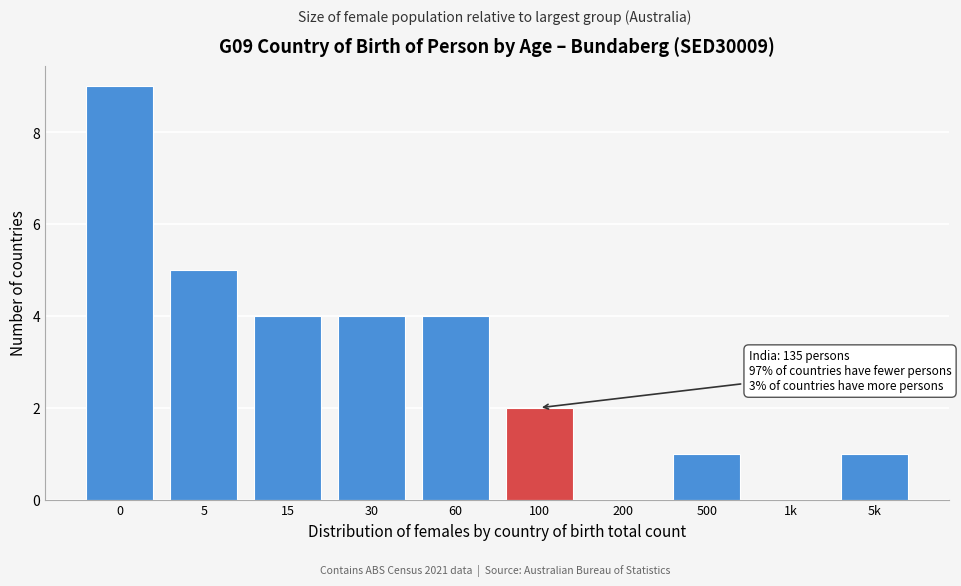

Reading left to right, what are all the values shown in this chart?

0=9	5=5	15=4	30=4	60=4	100=2	200=0	500=1	1k=0	5k=1